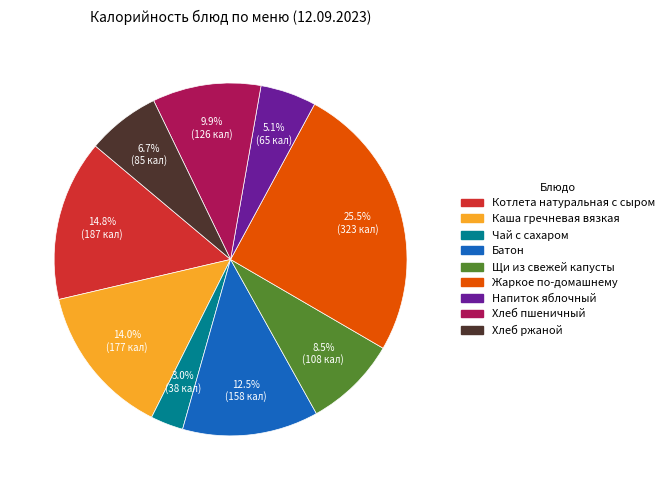

What is the smallest slice in the pie chart?

Чай с сахаром